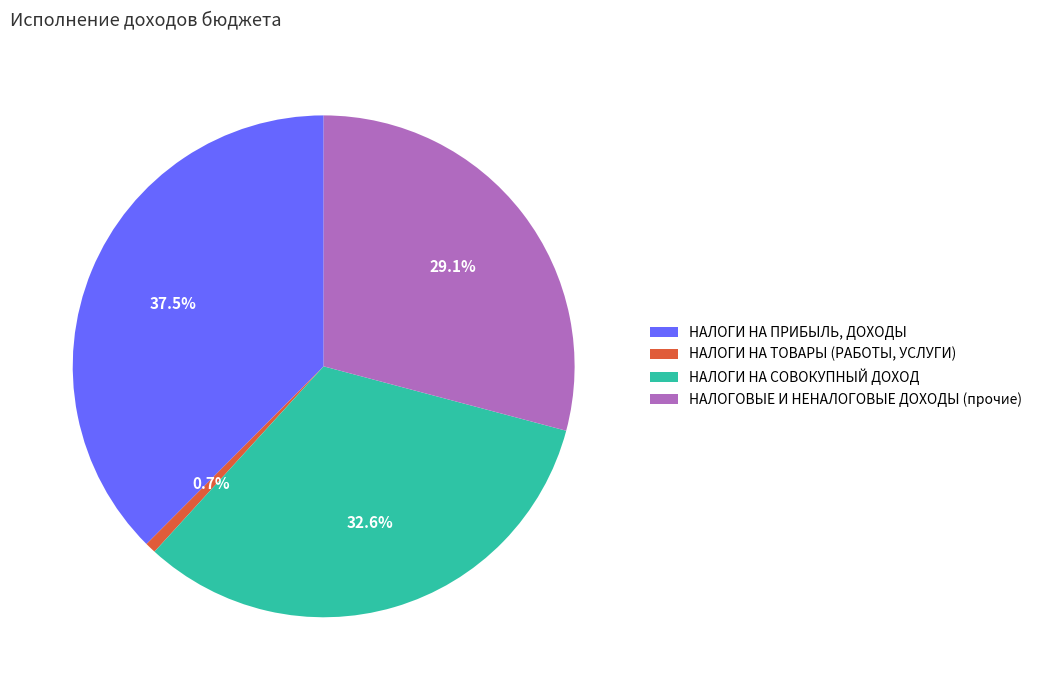

Which slice is the largest?

НАЛОГИ НА ПРИБЫЛЬ, ДОХОДЫ